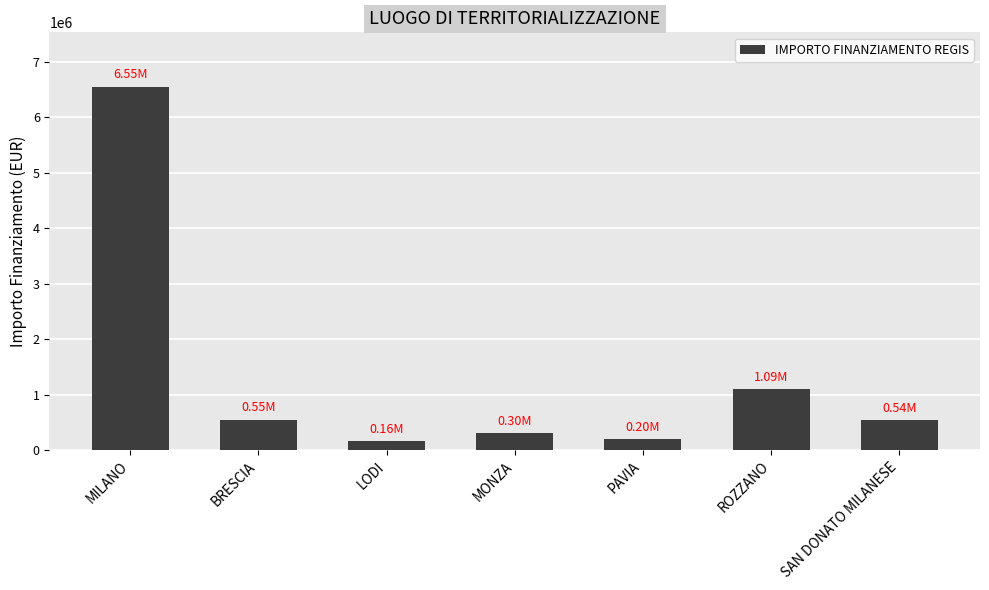

Does the chart contain any negative values?

No